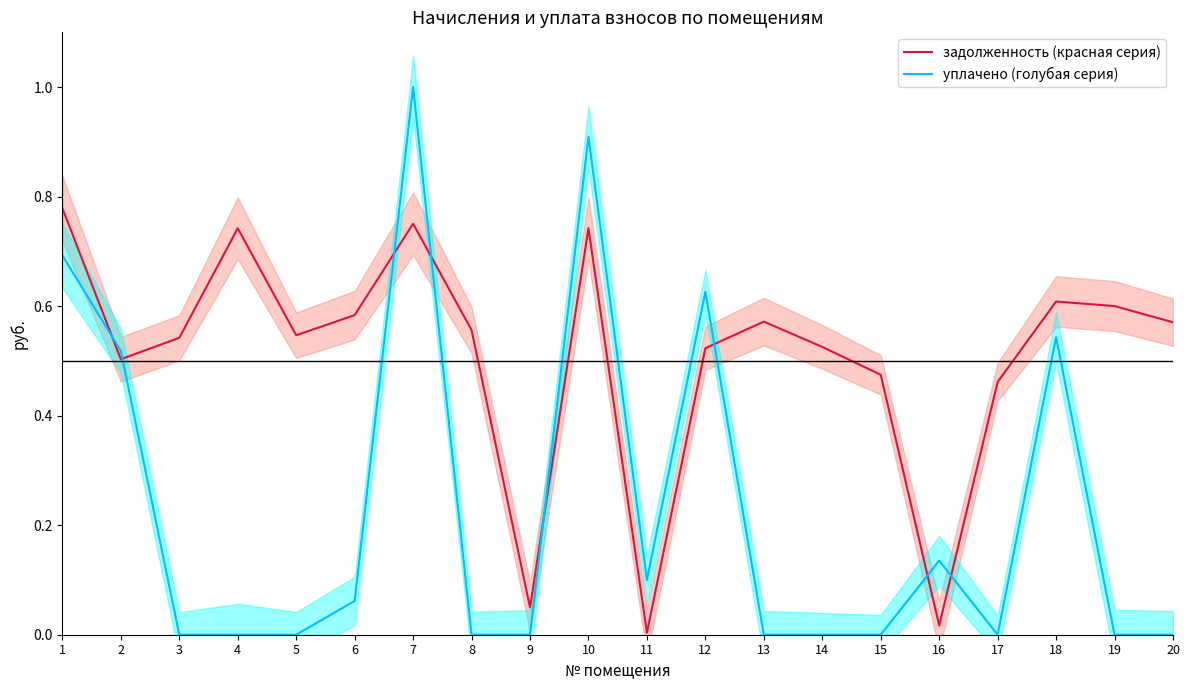

True or false: задолженность (красная серия) has a value of 0.4 at 3.

False